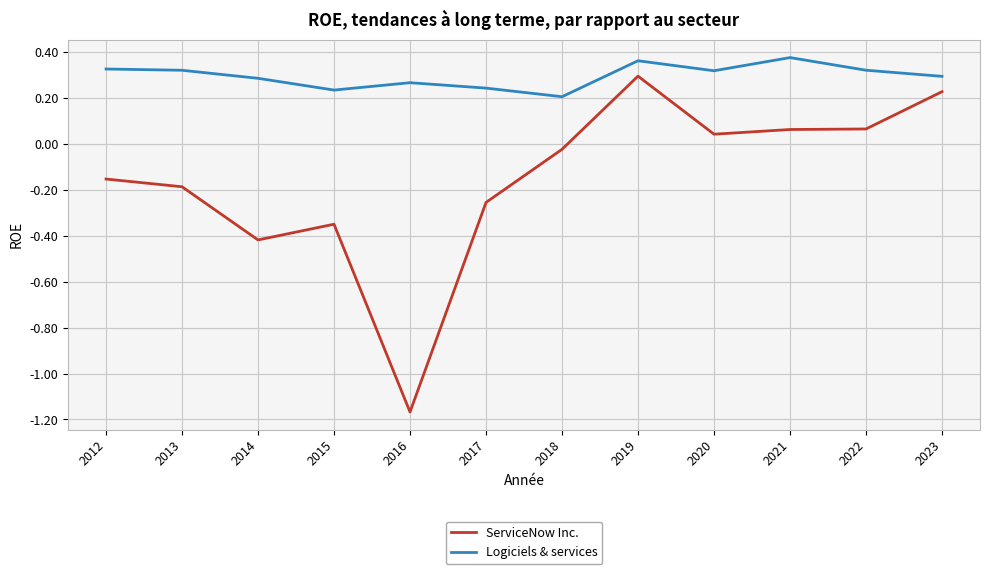

What is the sum of all ServiceNow Inc. values?

-1.9